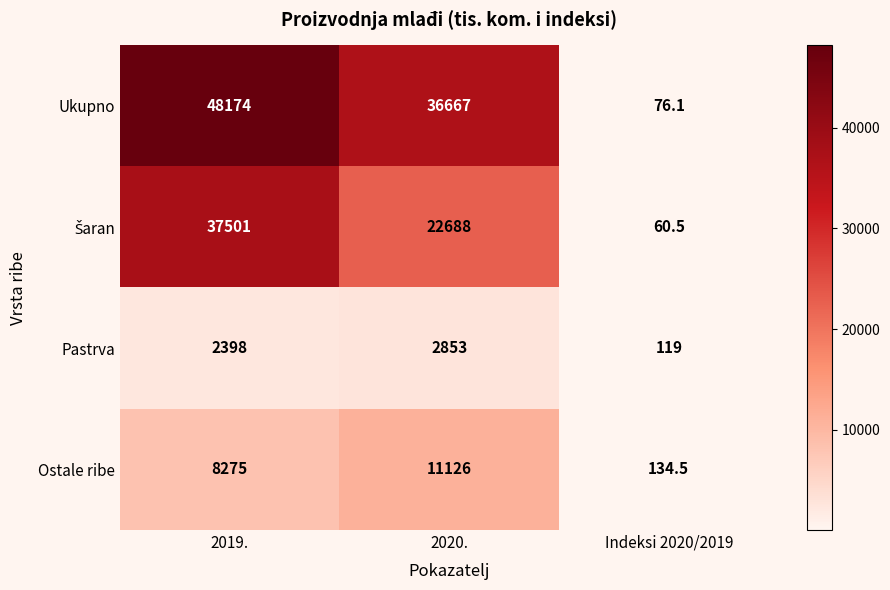

Count the Pastrva values in the range 119 to 2853.

3